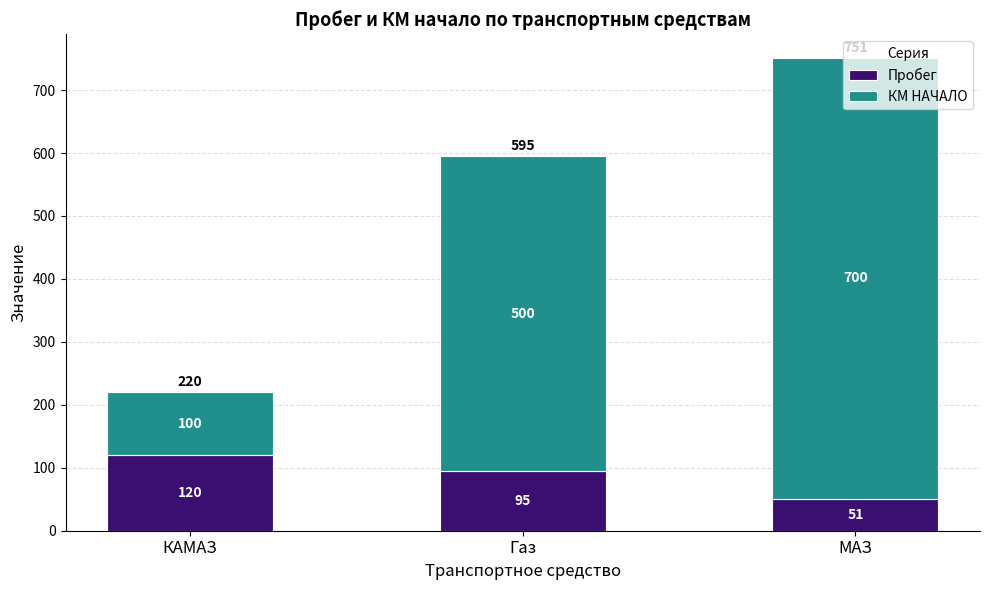

At which label does Пробег reach its minimum?

МАЗ